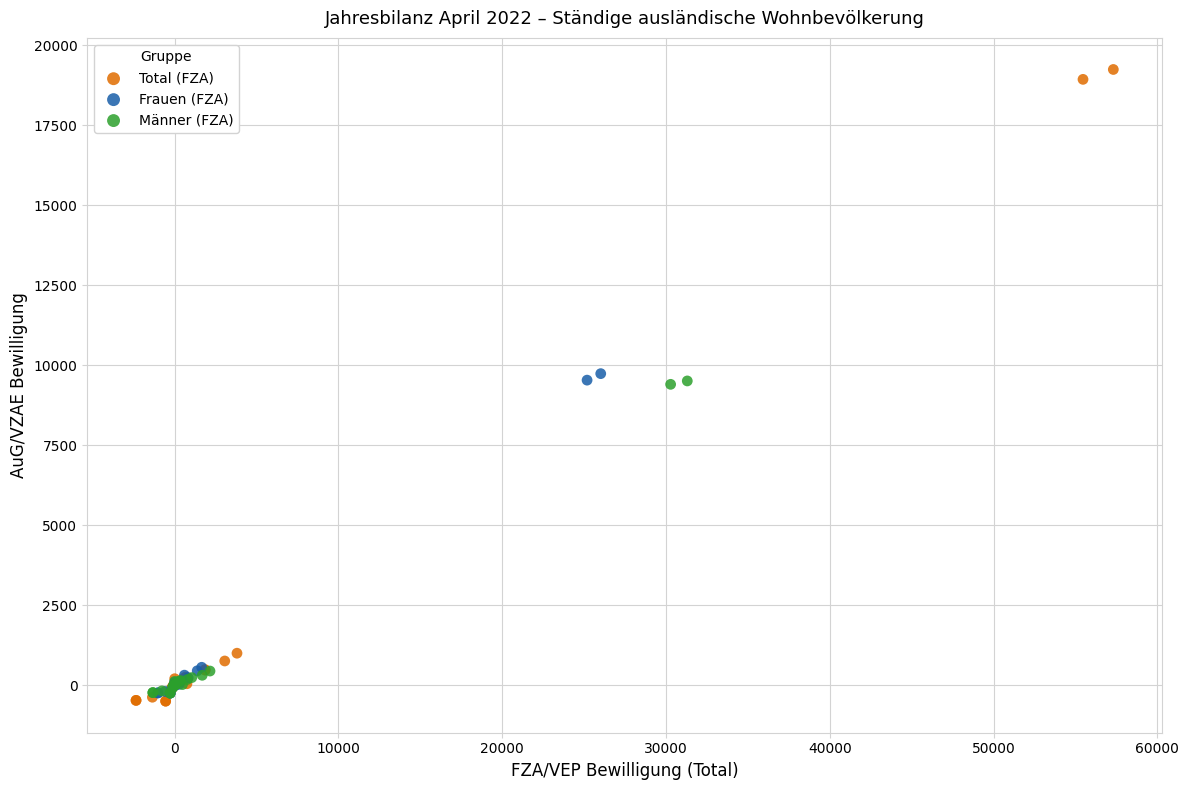

Which series contains the lowest Y value?

Total (FZA)